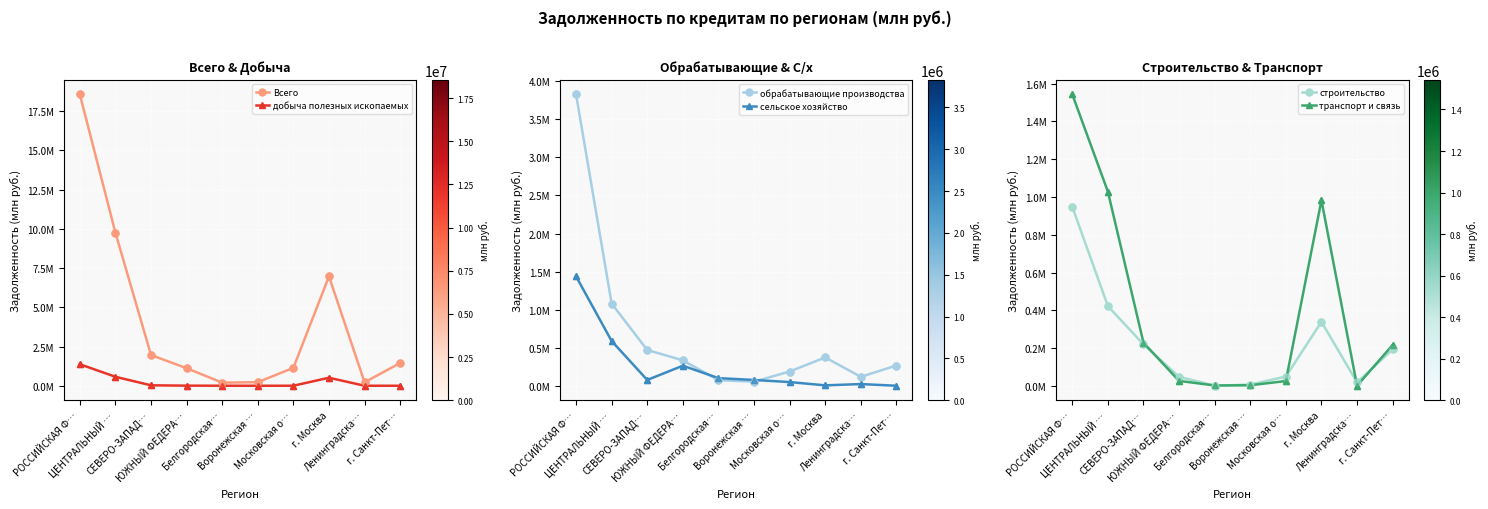

What position from the right is г. Санкт-Пет…?

1